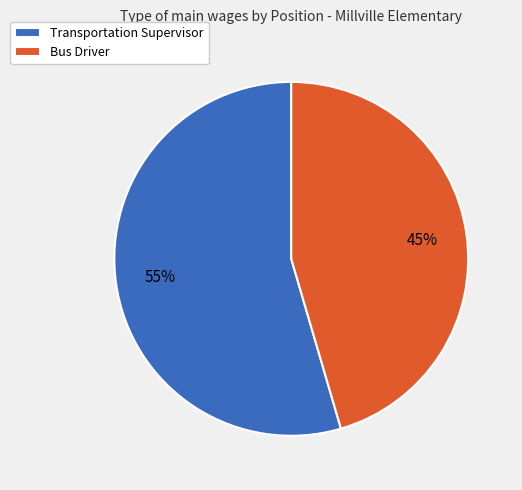

Combined, do Transportation Supervisor and Bus Driver account for over 50%?

Yes